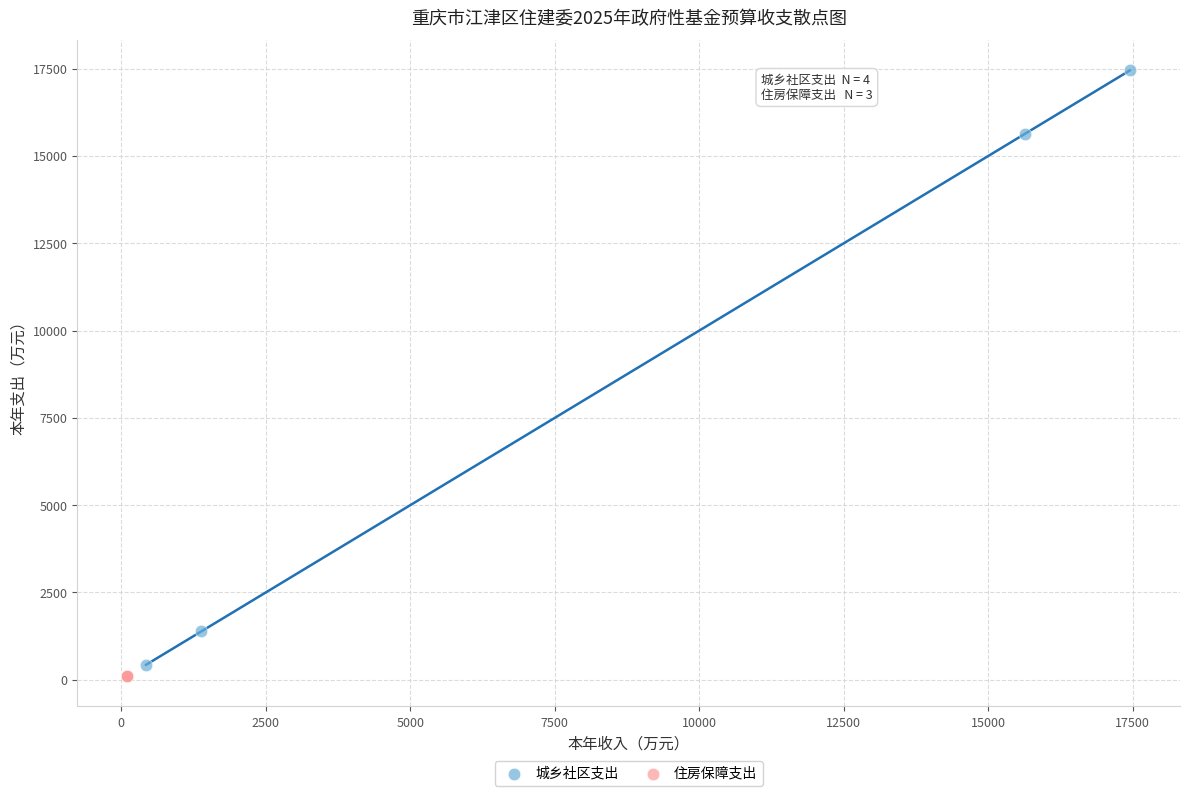

Which series contains the highest Y value?

城乡社区支出